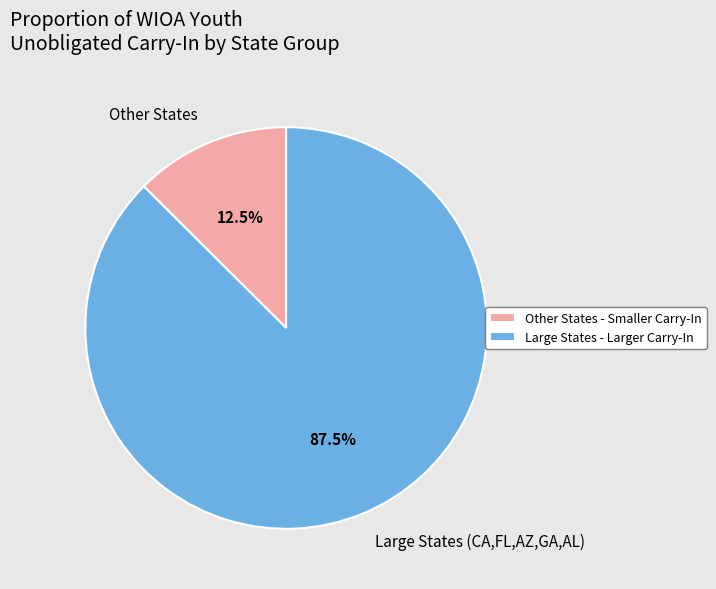

Does Other States account for over 50% of the chart?

No